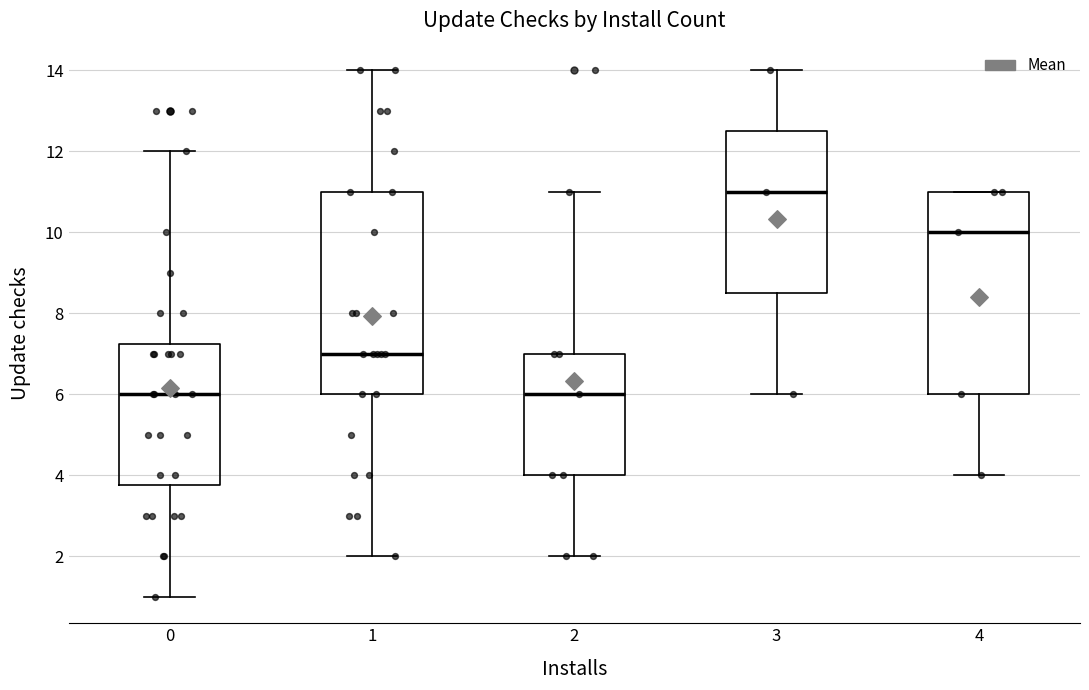

Which box's median line is the highest?

3